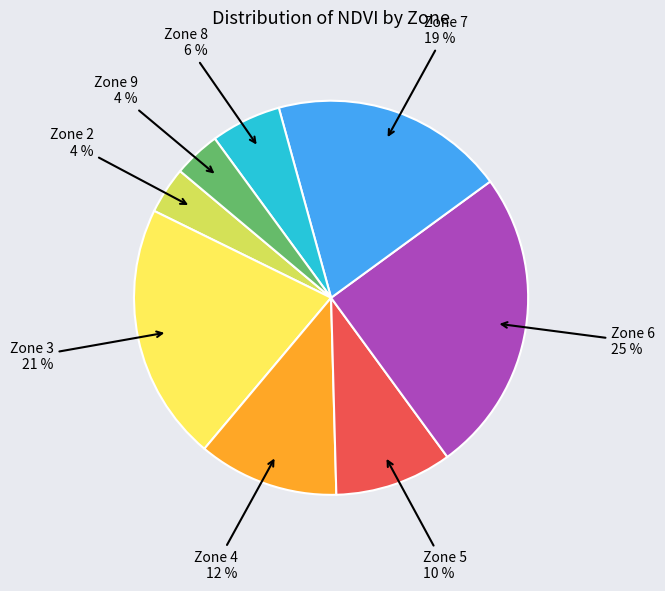

To the nearest percent, what is the combined percentage of Zone 6 and Zone 3?

46%